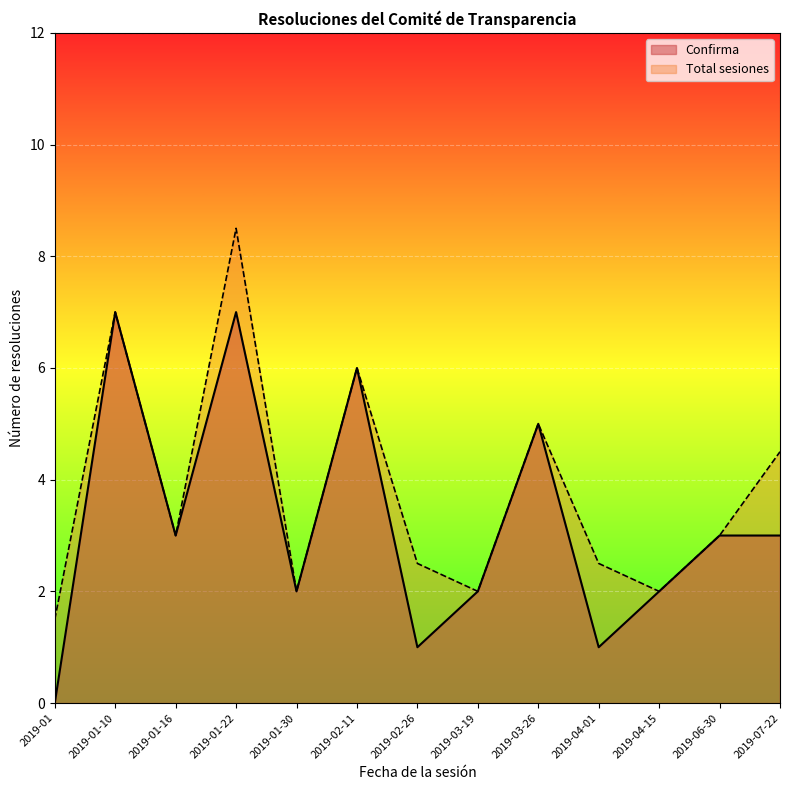

Does the chart display data point markers on the line(s)?

No